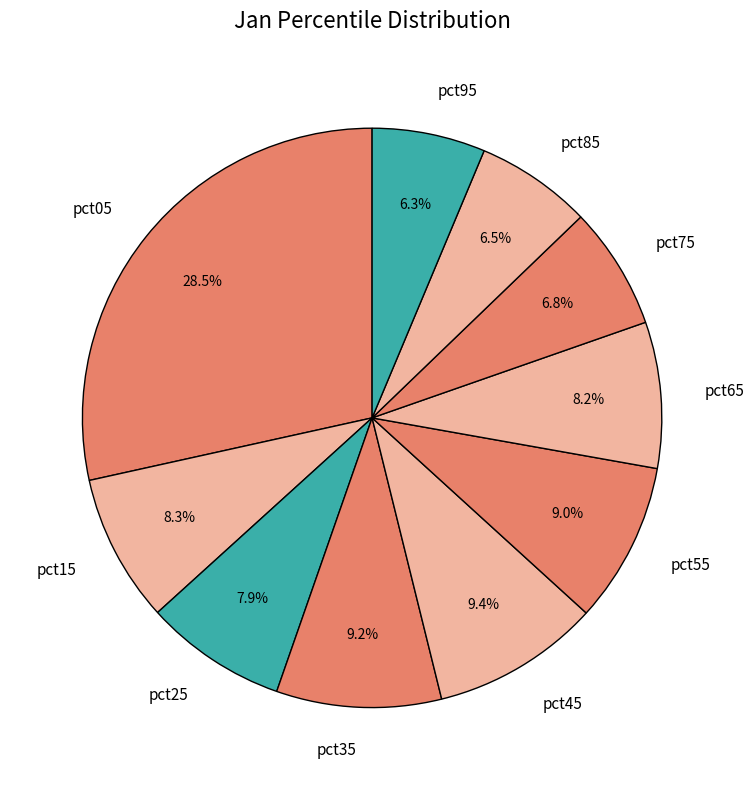

Which slice is the largest?

pct05